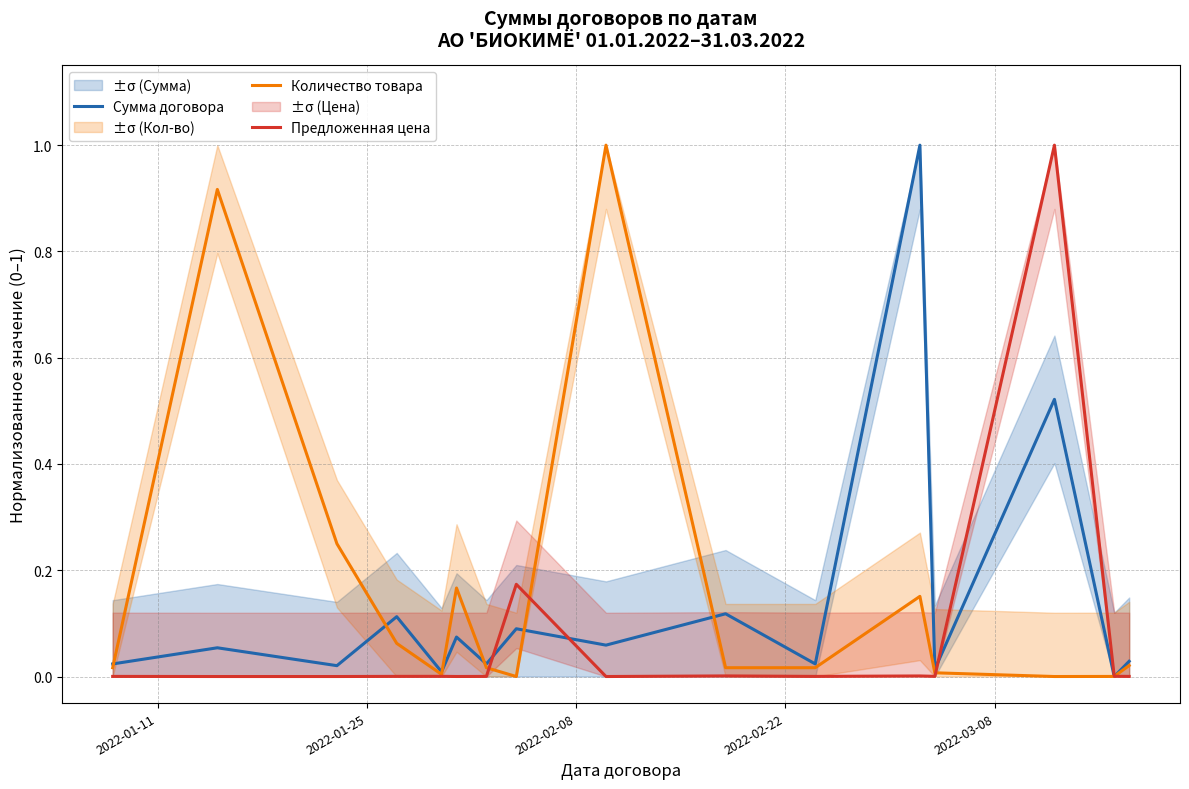

What is the maximum value for Сумма договора?

1.0